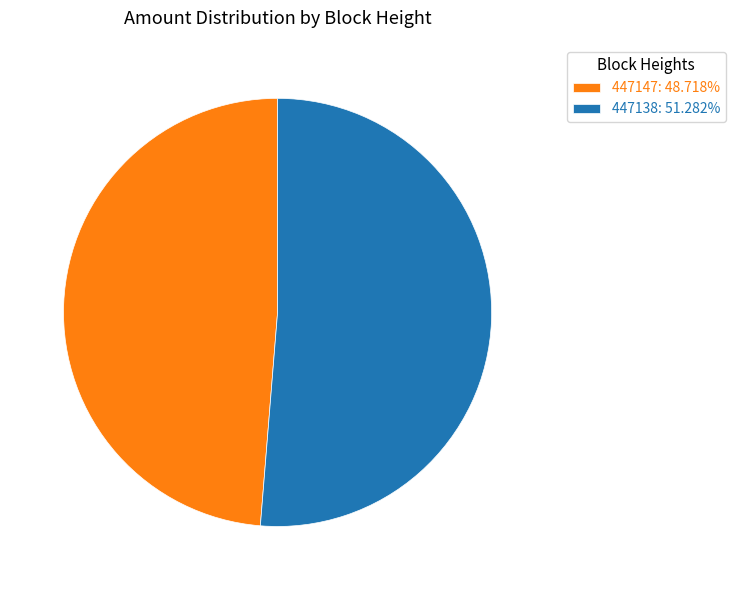

Is there a majority slice in this chart?

Yes